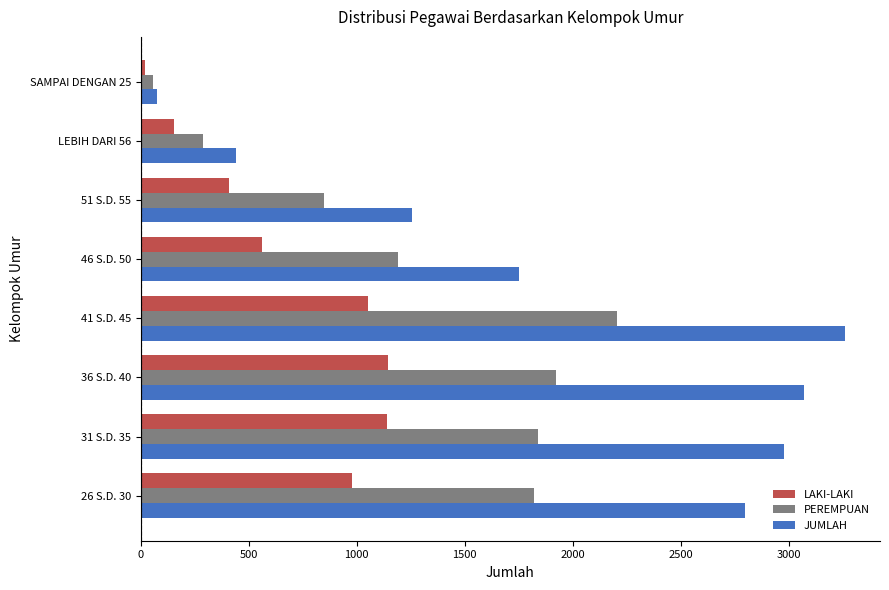

The value of PEREMPUAN at 31 S.D. 35 is 1840. True or false?

True